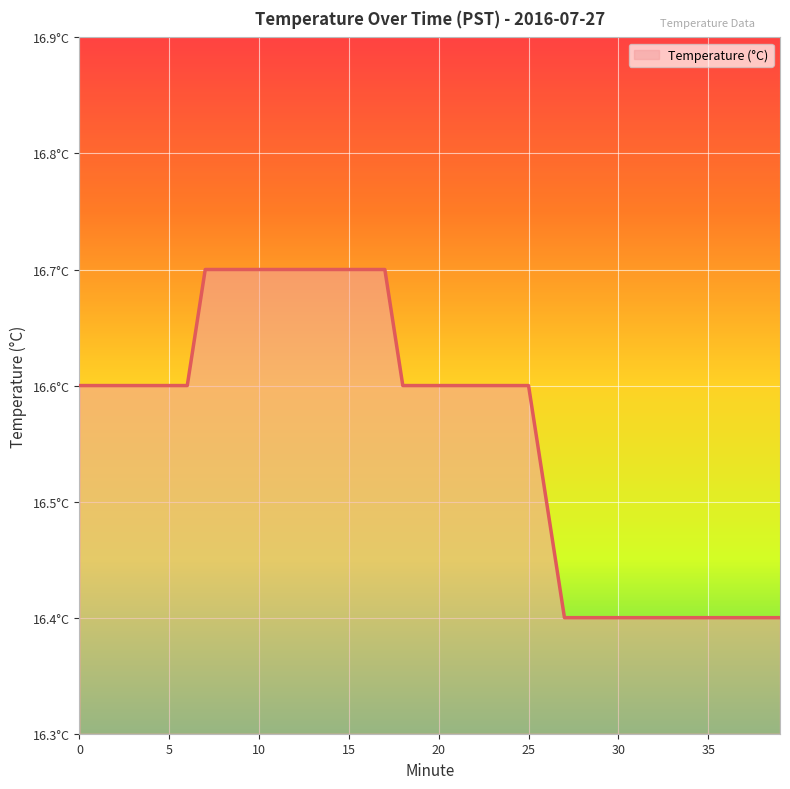

Does the chart display data point markers on the line(s)?

No